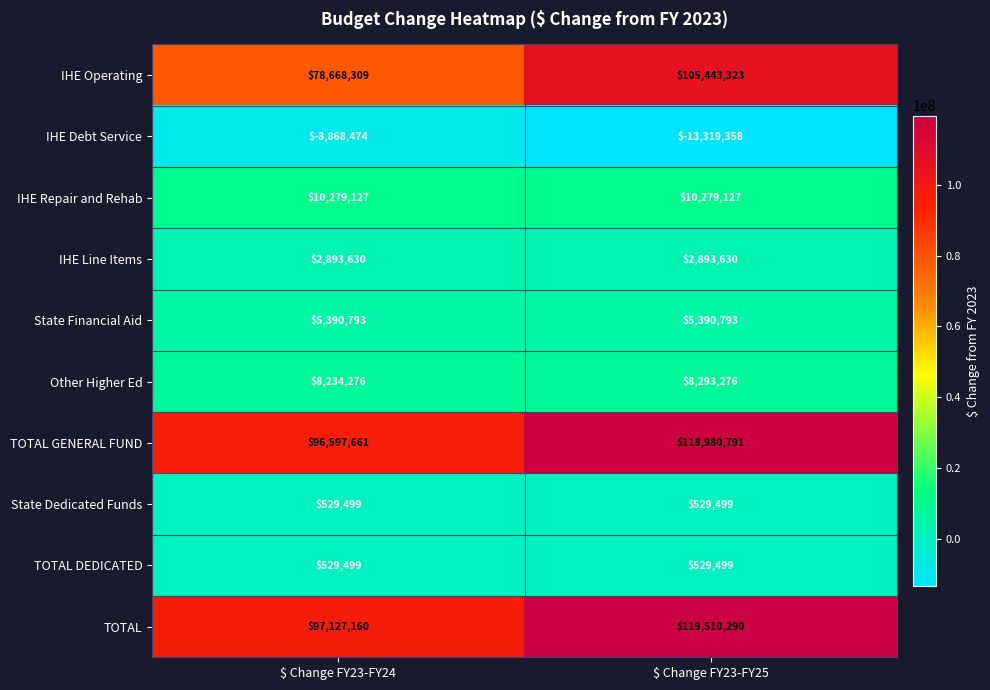

Reading right to left, extract all data points from this chart.

IHE Operating: 105443323	78668309
IHE Debt Service: -13319358	-8868474
IHE Repair and Rehab: 10279127	10279127
IHE Line Items: 2893630	2893630
State Financial Aid: 5390793	5390793
Other Higher Ed: 8293276	8234276
TOTAL GENERAL FUND: 118980791	96597661
State Dedicated Funds: 529499	529499
TOTAL DEDICATED: 529499	529499
TOTAL: 119510290	97127160